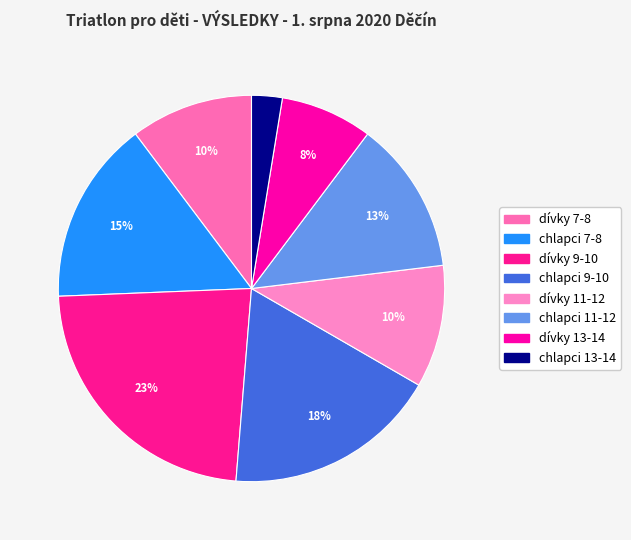

How many slices are in this pie chart?

8